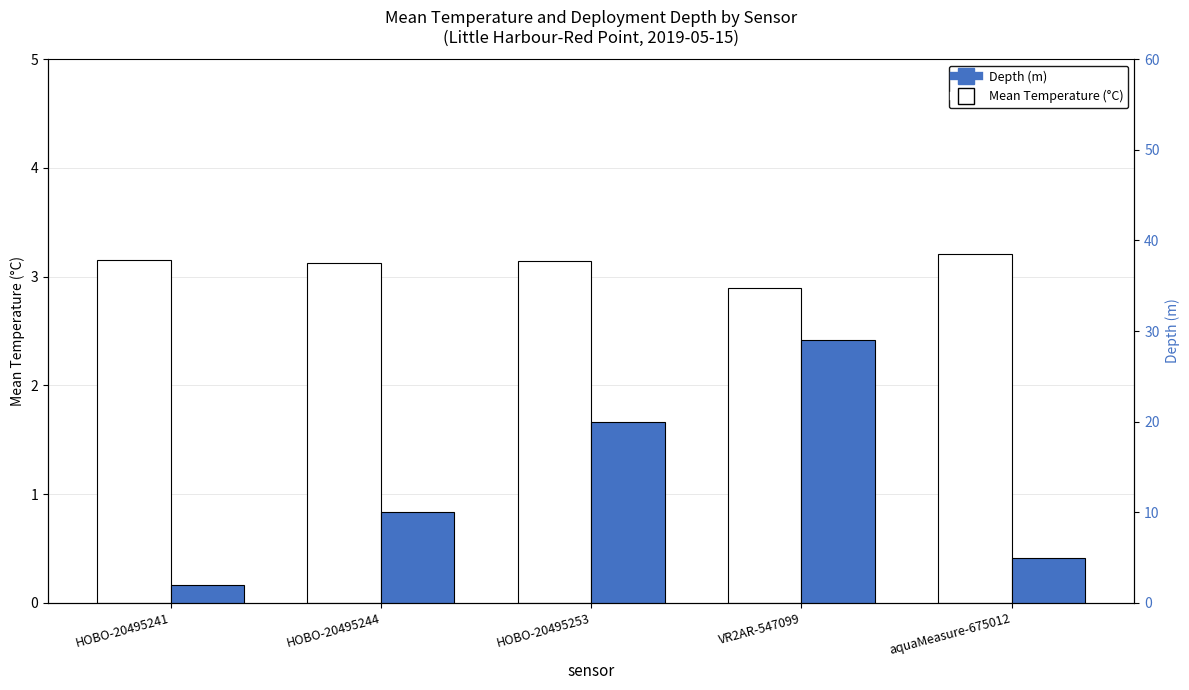

What is the sum of all Depth (m) values?

66.0